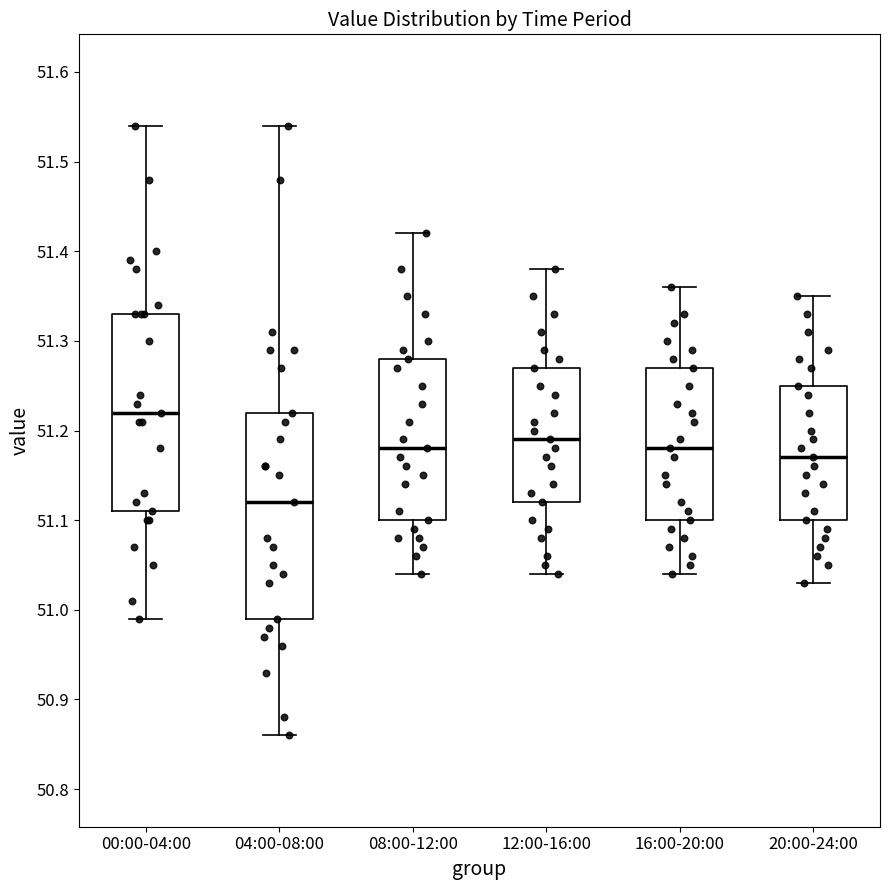

Which box's median line is the highest?

00:00-04:00